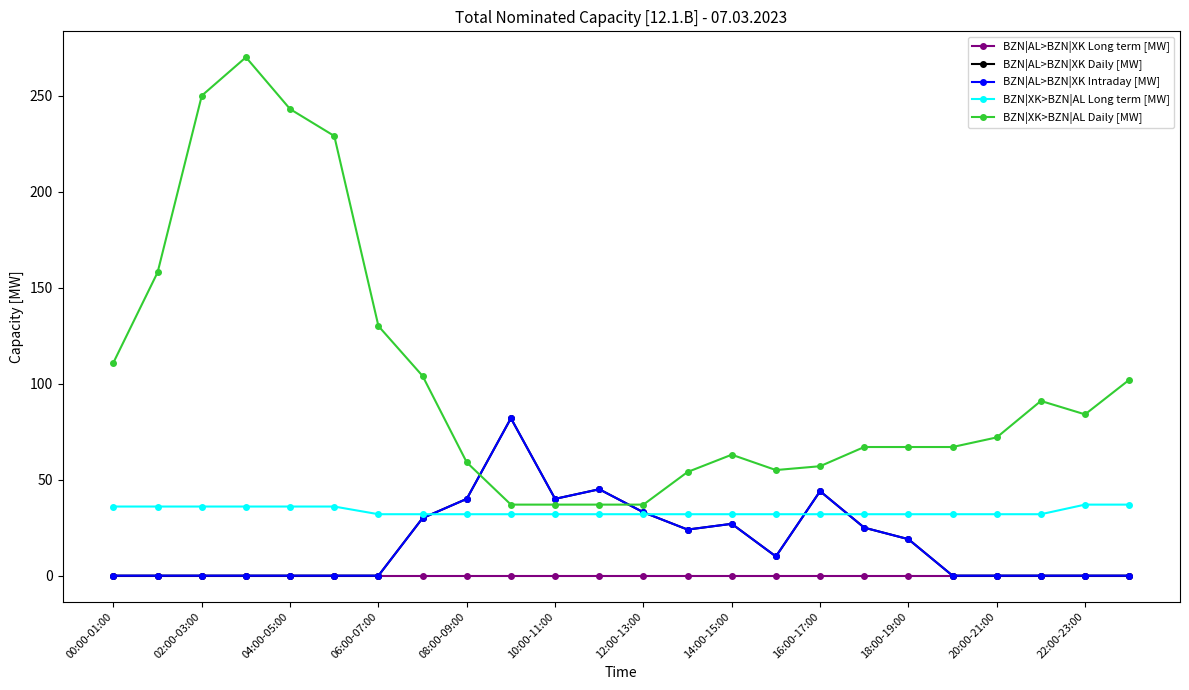

Does the chart have visible grid lines?

No